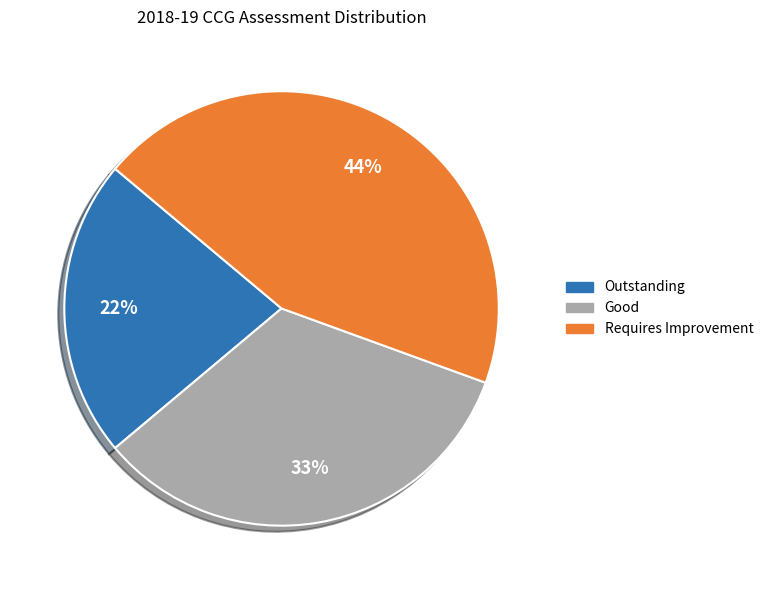

Between Requires Improvement and Good, which is larger?

Requires Improvement